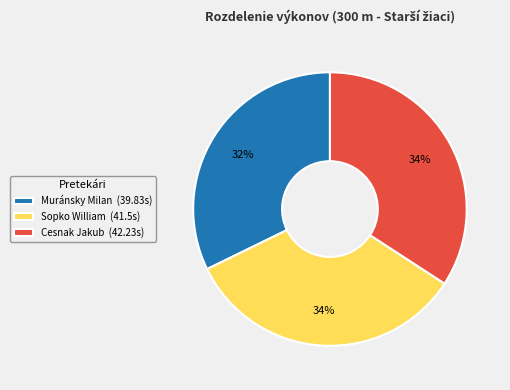

How many slices are in this pie chart?

3